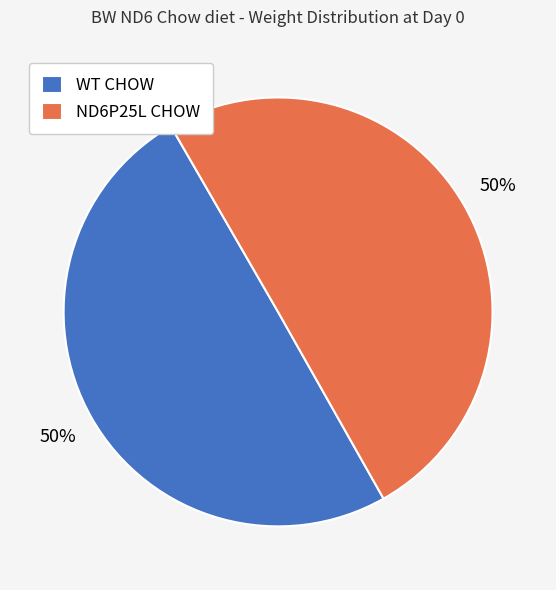

To the nearest percent, what is the average slice percentage?

50%